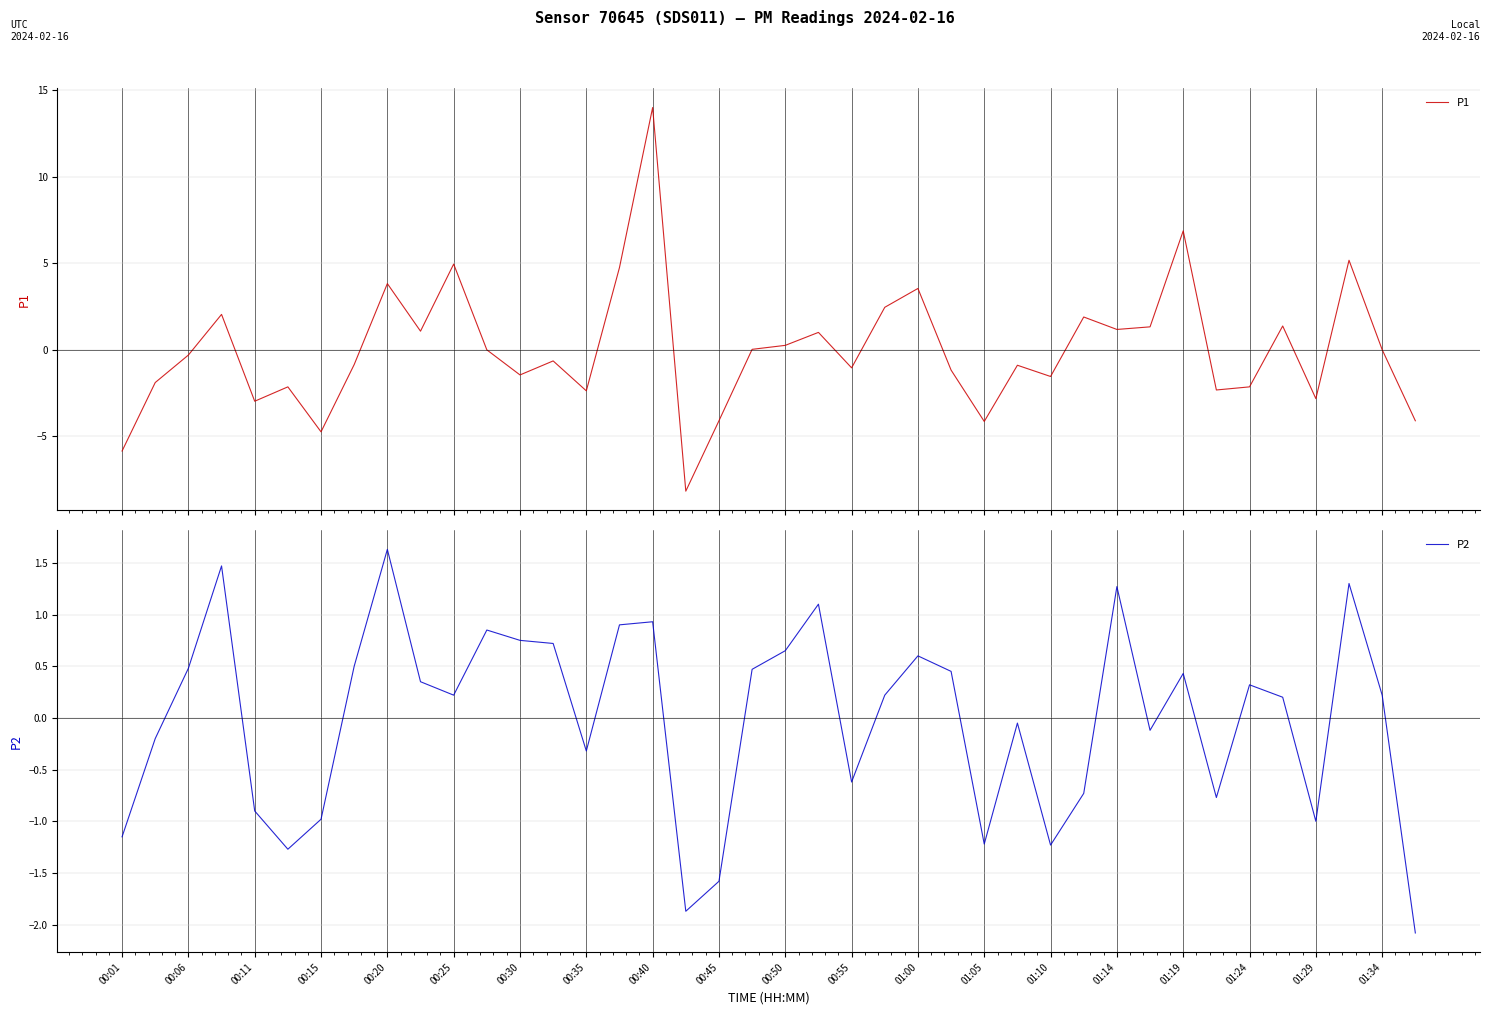

True or false: P2 has a value of -1.6 at 00:01.

False